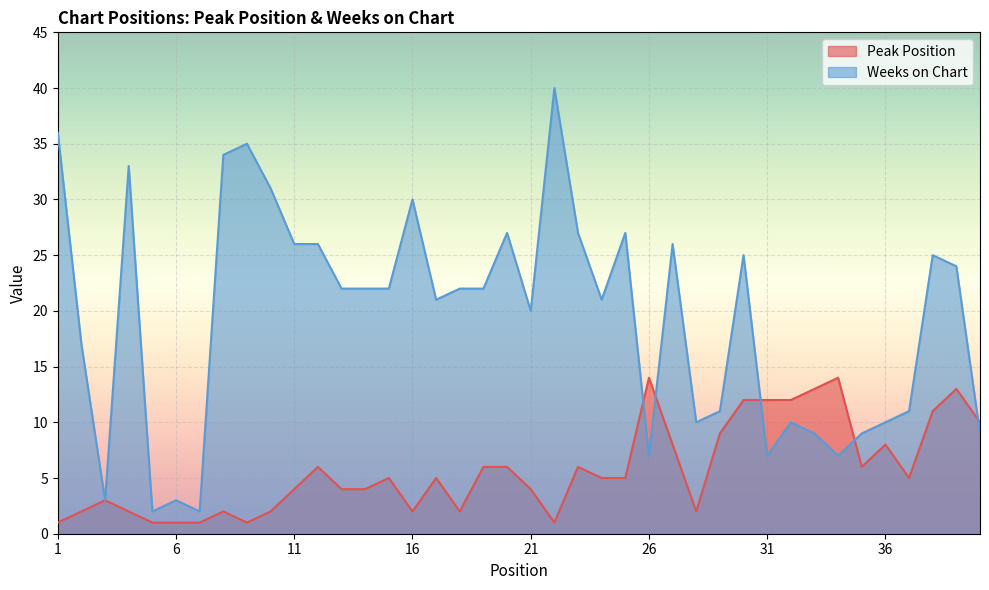

What is the difference between the highest and lowest values at 15?

17